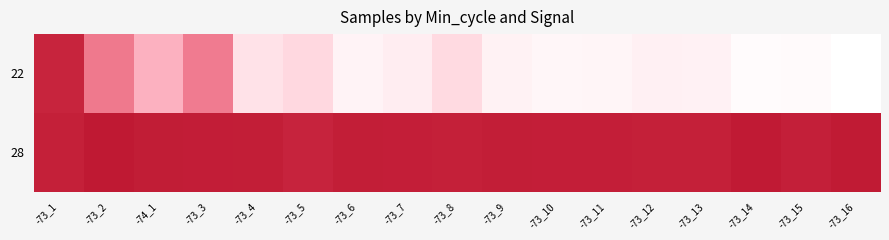

Between -73_3 and -73_5, which is larger?

-73_3